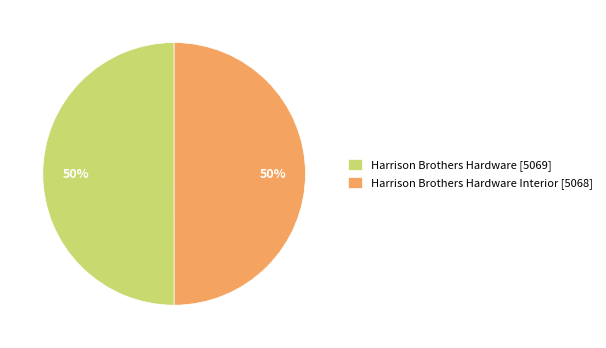

To the nearest percent, what is the average slice percentage?

50%